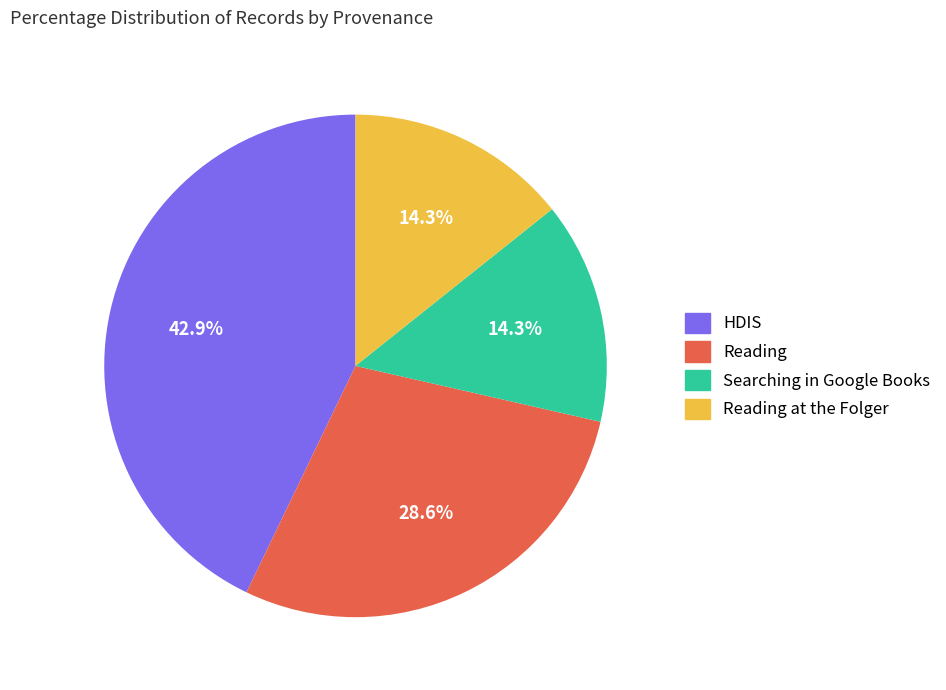

Is there a majority slice in this chart?

No